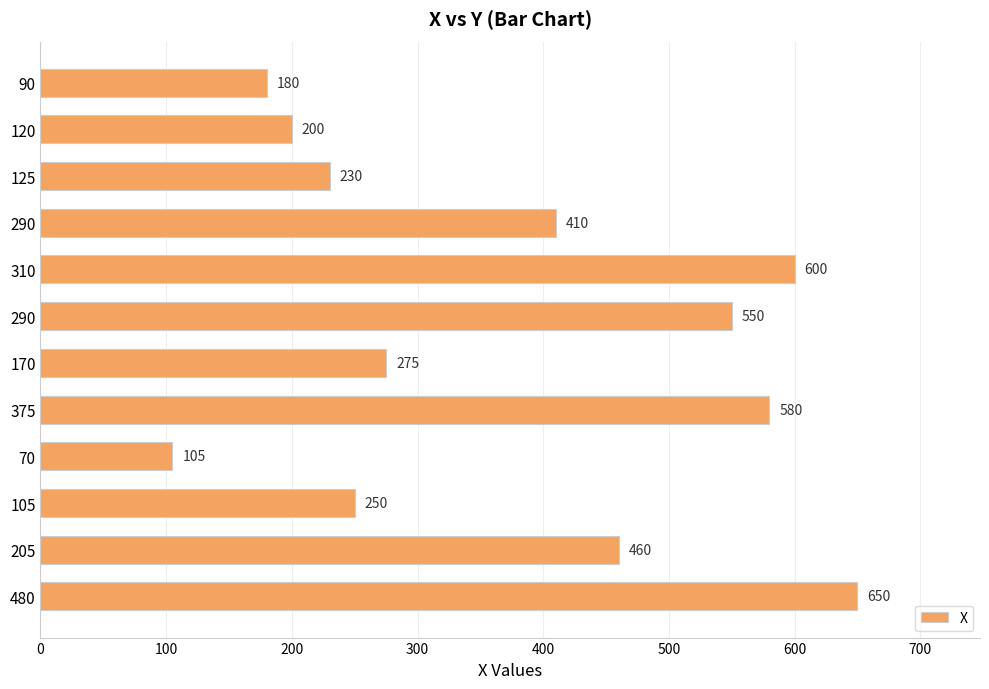

How many data points are less than 410?

6